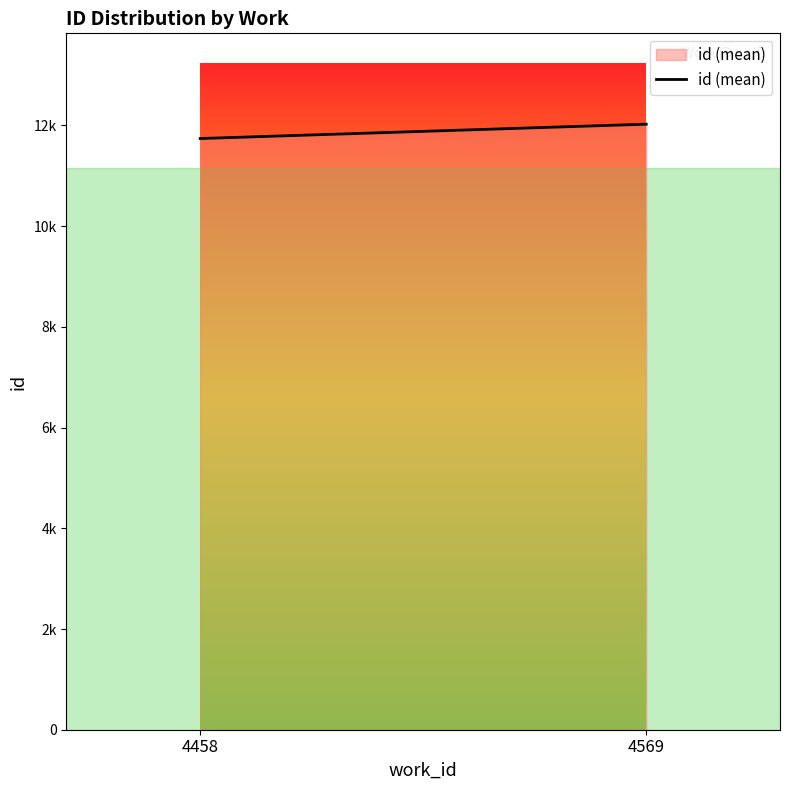

Which has a higher value, 4569 or 4458?

4569